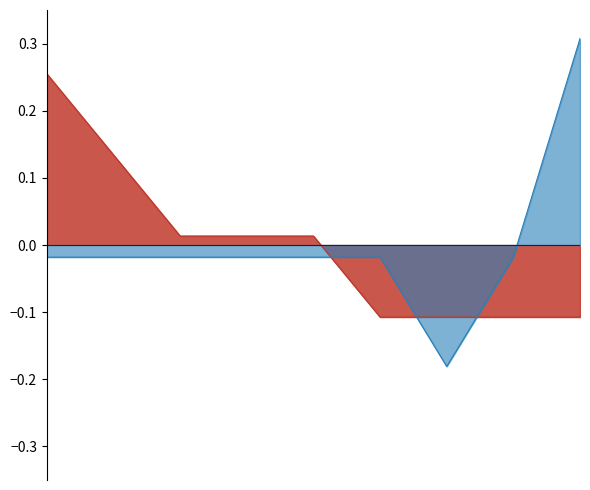

True or false: Job Zone has a value of -0.0 at Speech-Language Pathology Assistants.

False